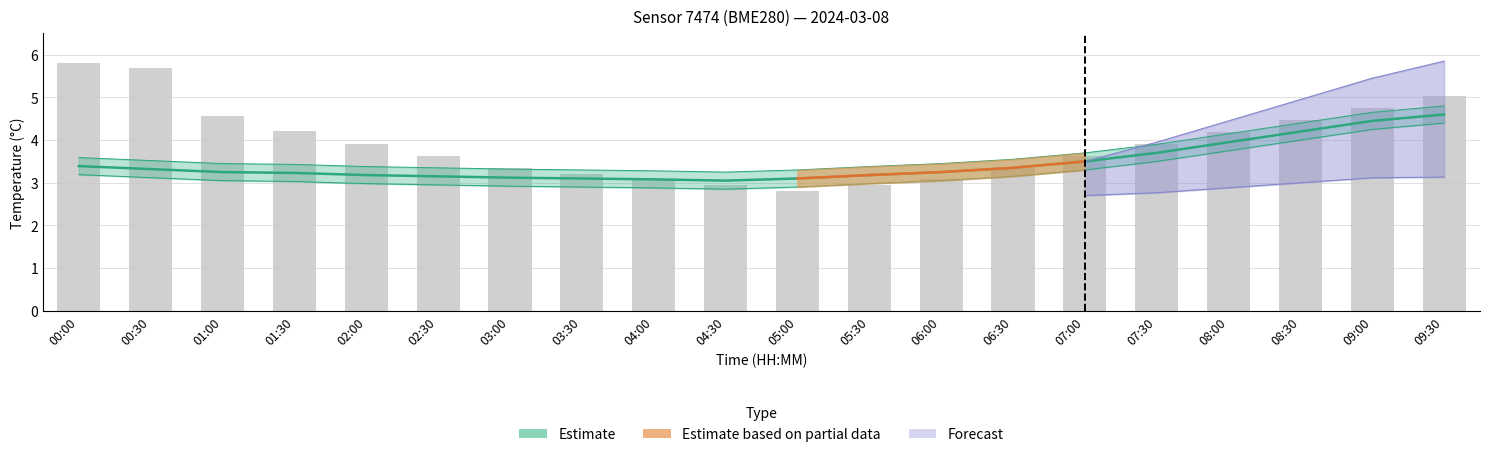

Does the chart contain stacked bars?

No